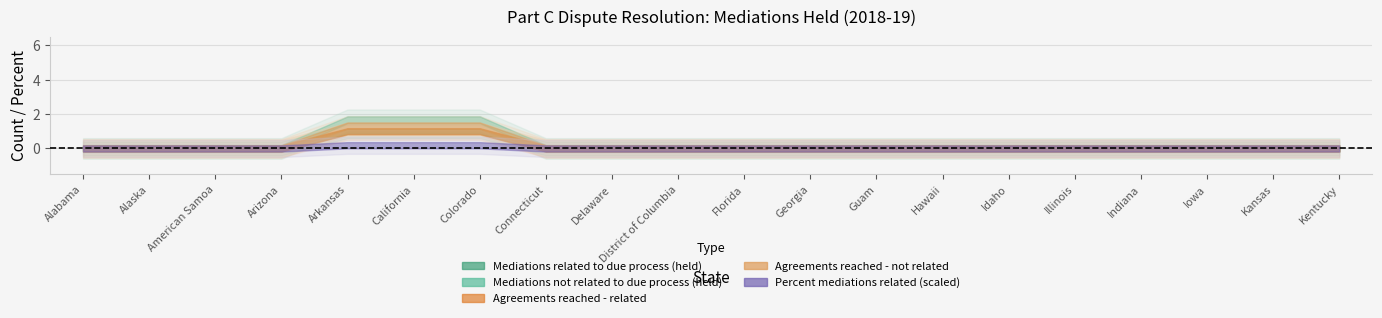

Rank the series by their maximum value, from lowest to highest.

Mediations related to due process (held), Agreements reached - related, Agreements reached - not related, Mediations not related to due process (held), Percent mediations related